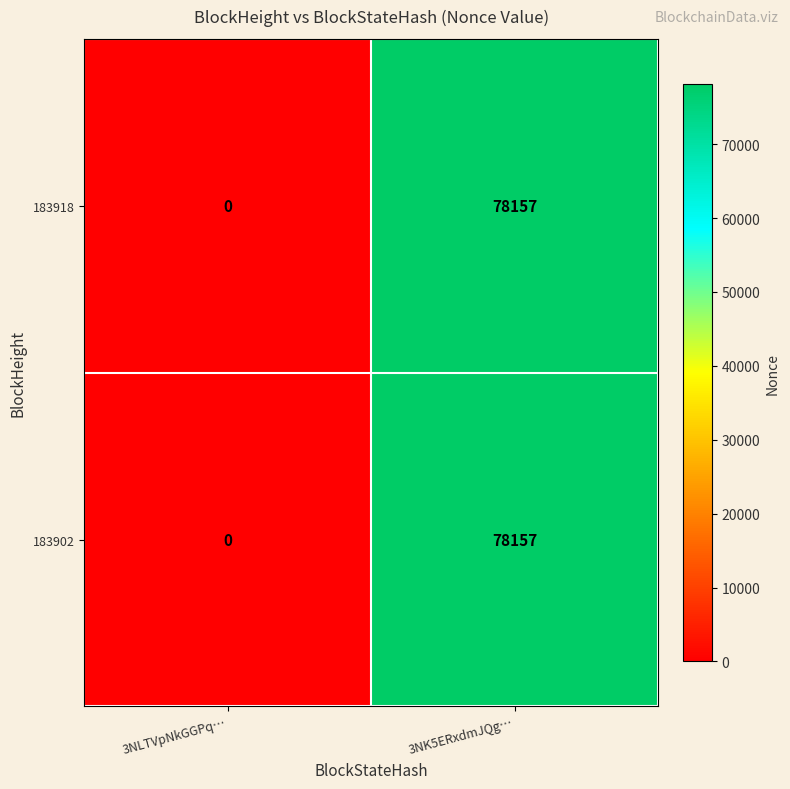

Reading left to right, list all the values displayed in this chart.

183918: 0	78157
183902: 0	78157